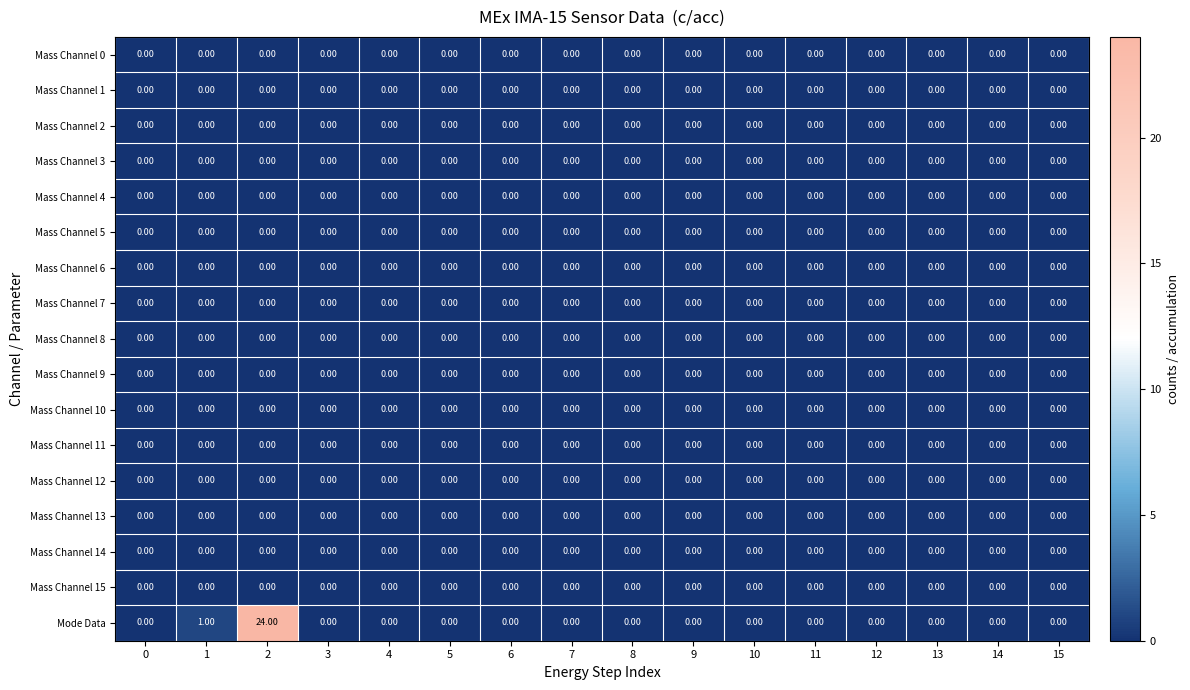

Which series has the largest range (max minus min)?

Mode Data